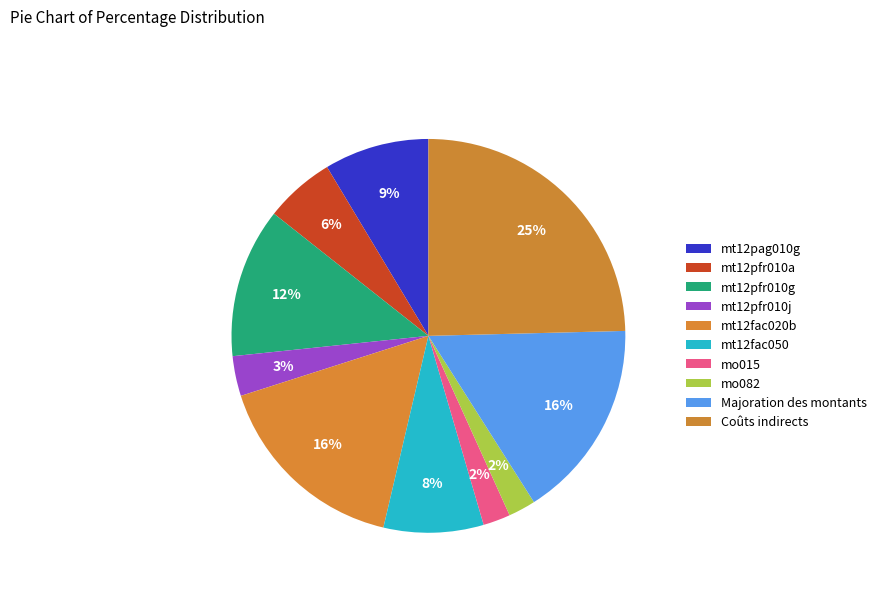

What percentage is the mt12fac050 slice, to the nearest percent?

8%